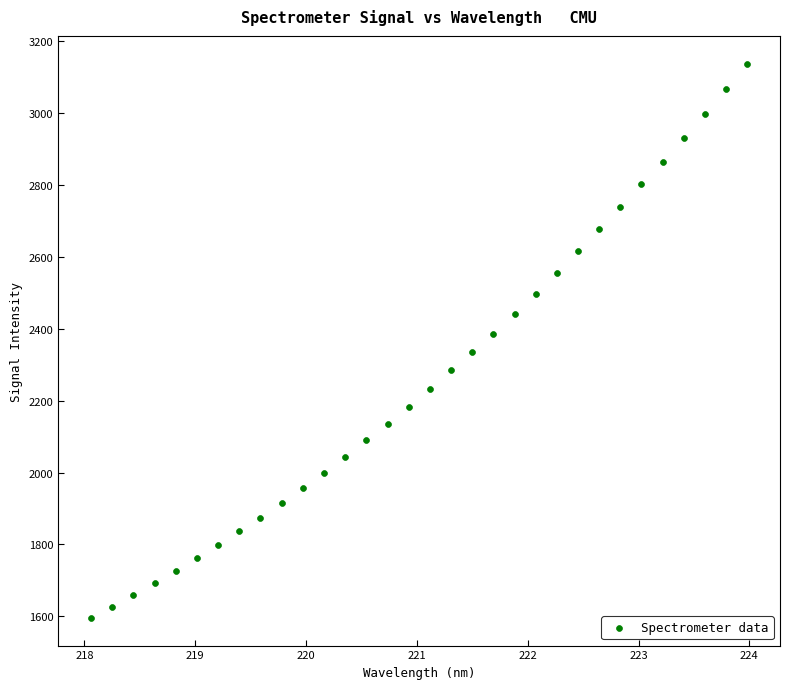

What is the range of X values (max minus min)?

5.9